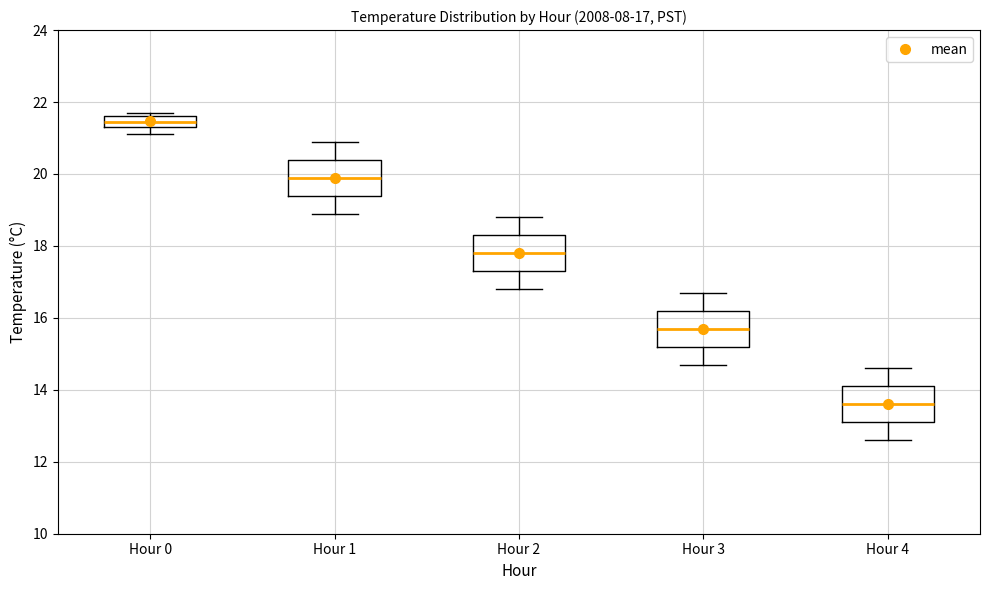

Which box has the highest median line?

Hour 0